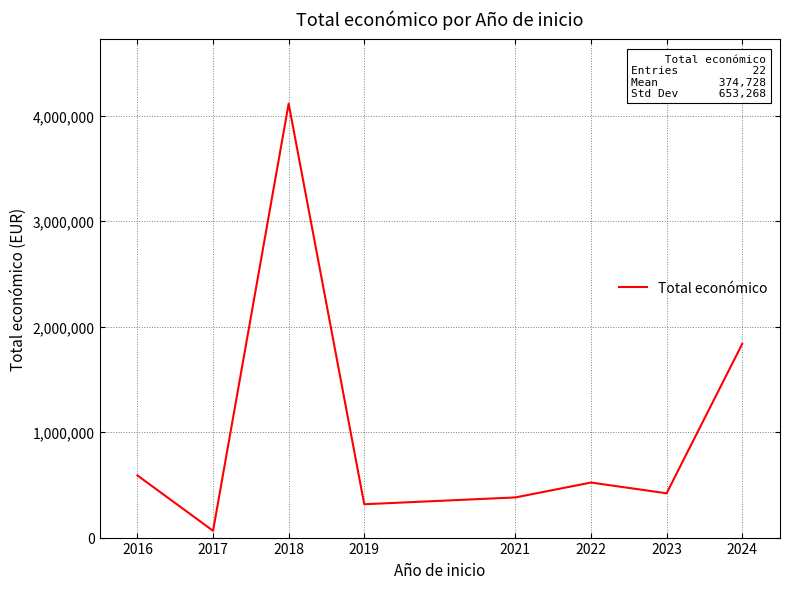

What is the sum of all values?

8244010